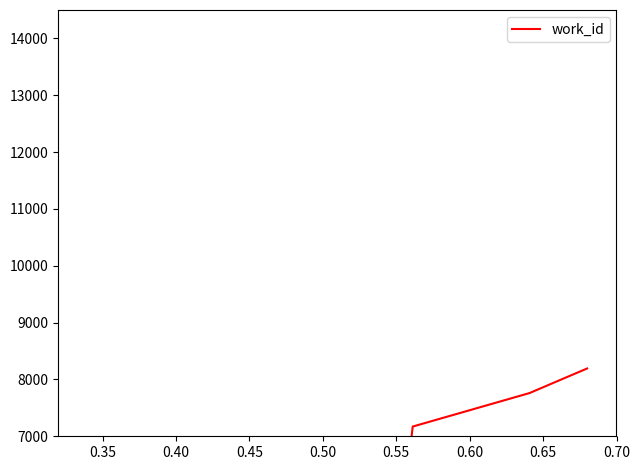

What is the difference between the maximum and minimum values?

4805